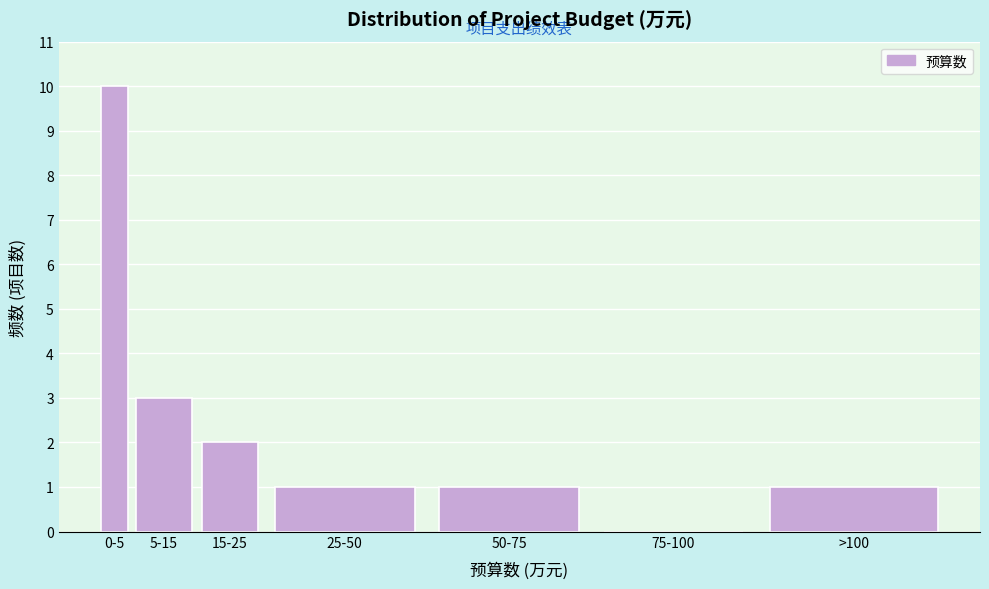

Reading right to left, list all the values displayed in this chart.

>100=1	75-100=0	50-75=1	25-50=1	15-25=2	5-15=3	0-5=10